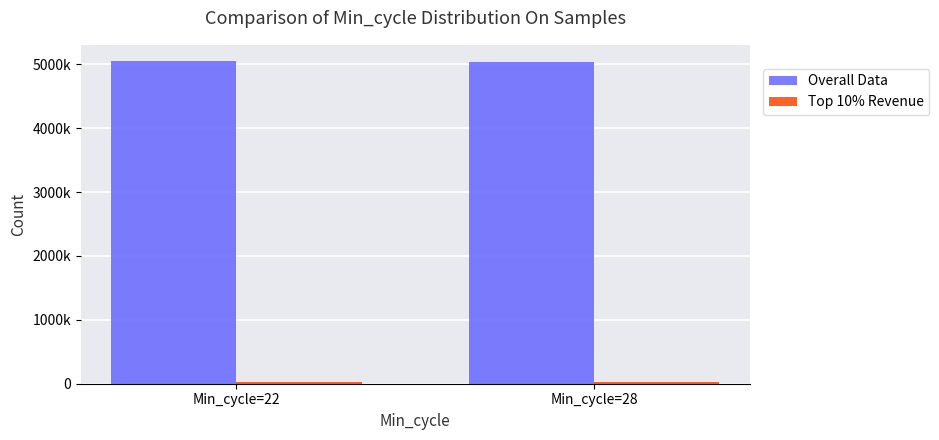

Does the chart contain stacked bars?

No